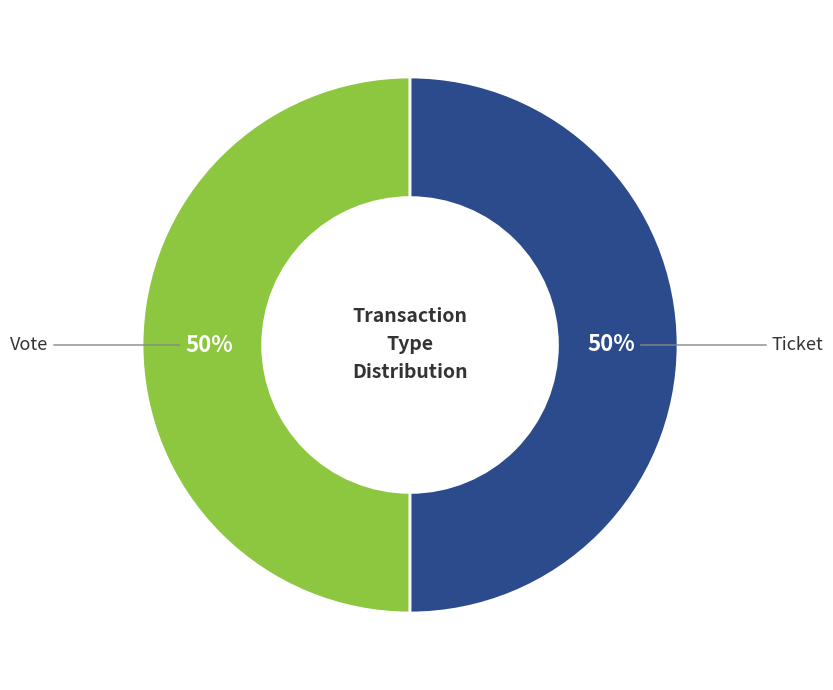

To the nearest percent, what is the average slice percentage?

50%